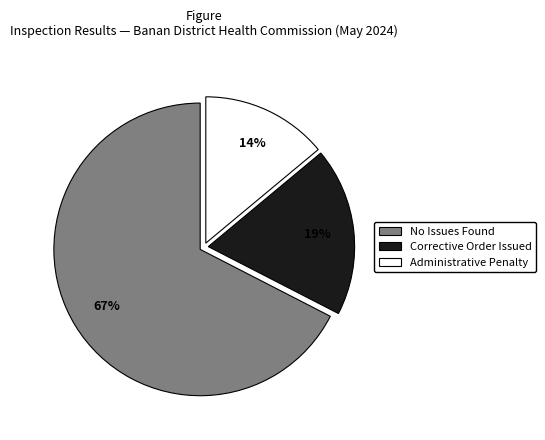

Count the number of slices in the pie.

3